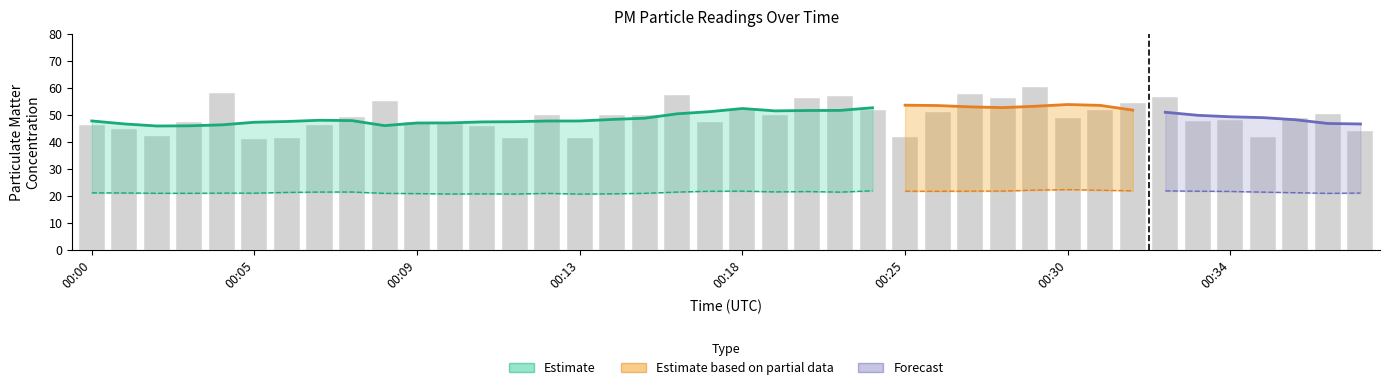

Approximately how many times larger is the value at 00:34 compared to 00:25?

1.1